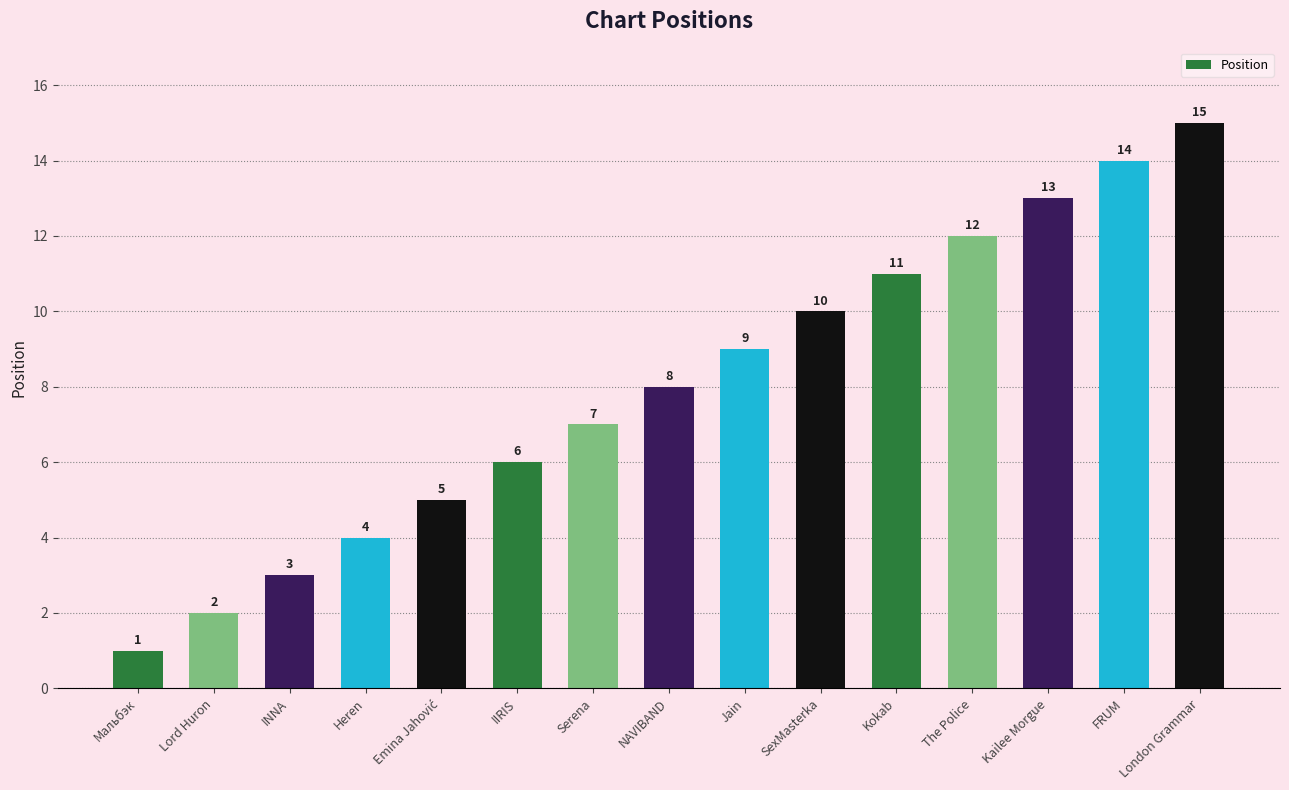

The value at IIRIS is 10. True or false?

False